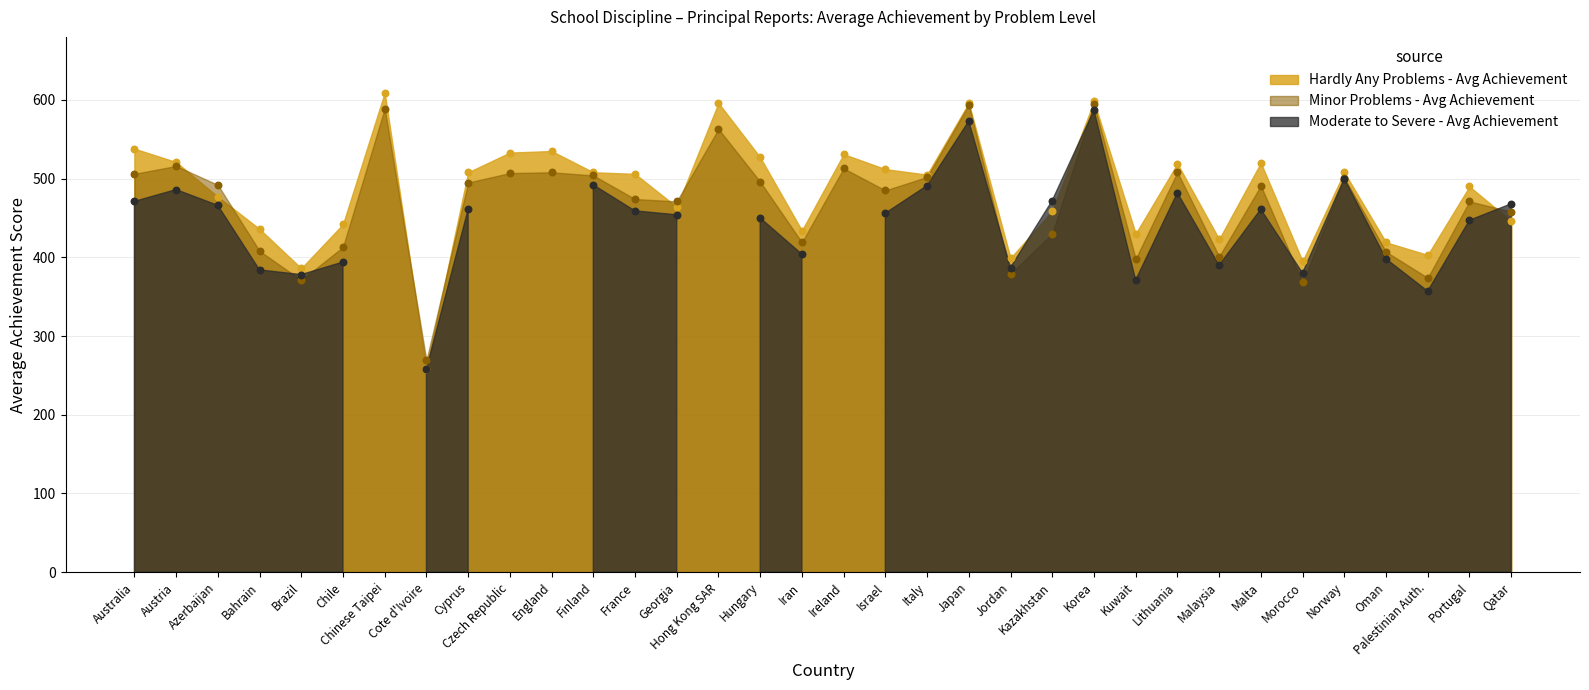

Which series has the widest spread of Y values?

Hardly Any Problems - Avg Achievement